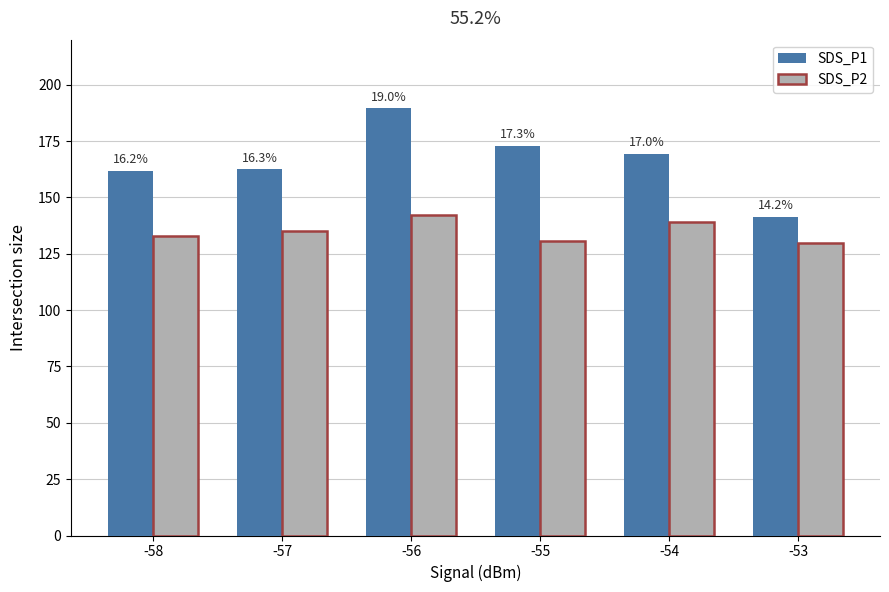

Which label corresponds to the largest value in the chart?

-56